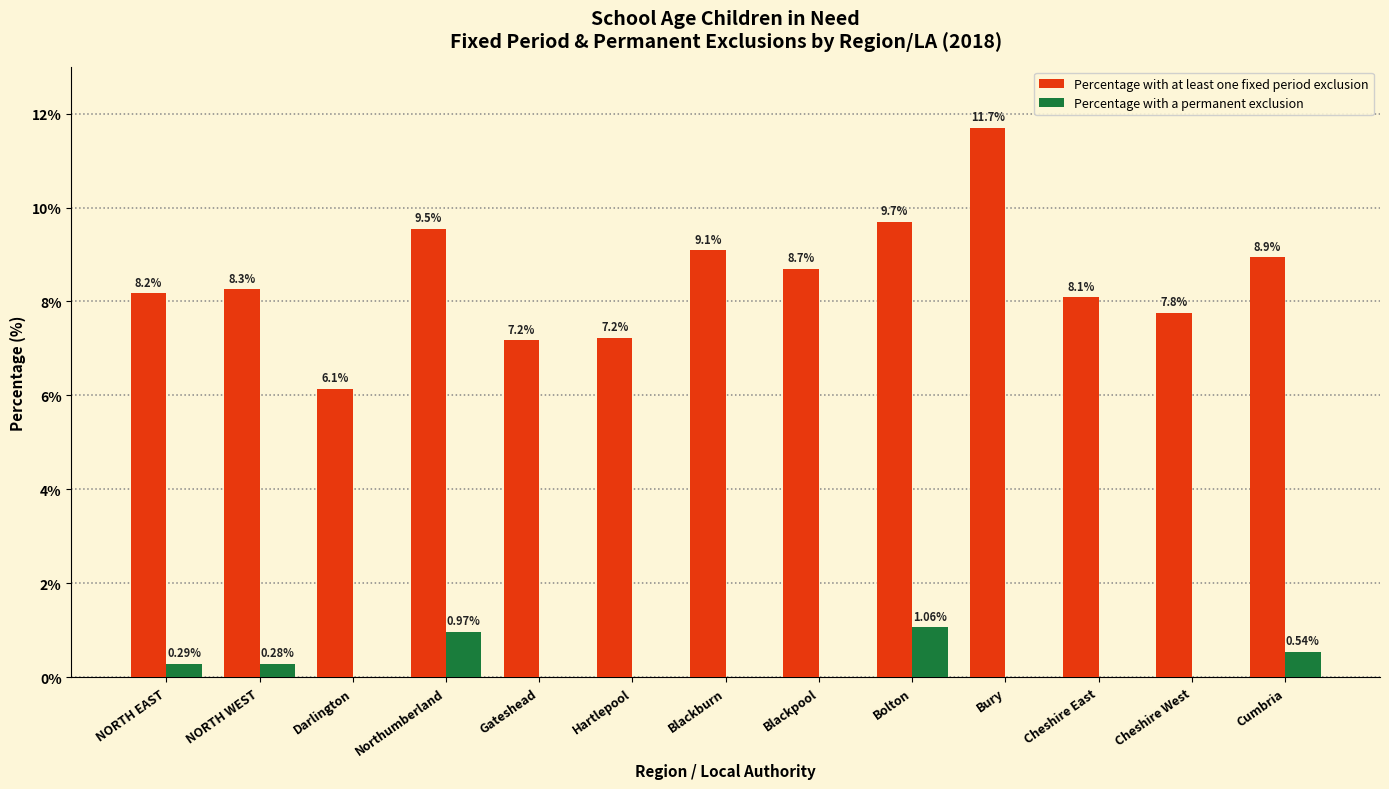

Between Bury and Cumbria, which series saw the biggest shift?

Percentage with at least one fixed period exclusion